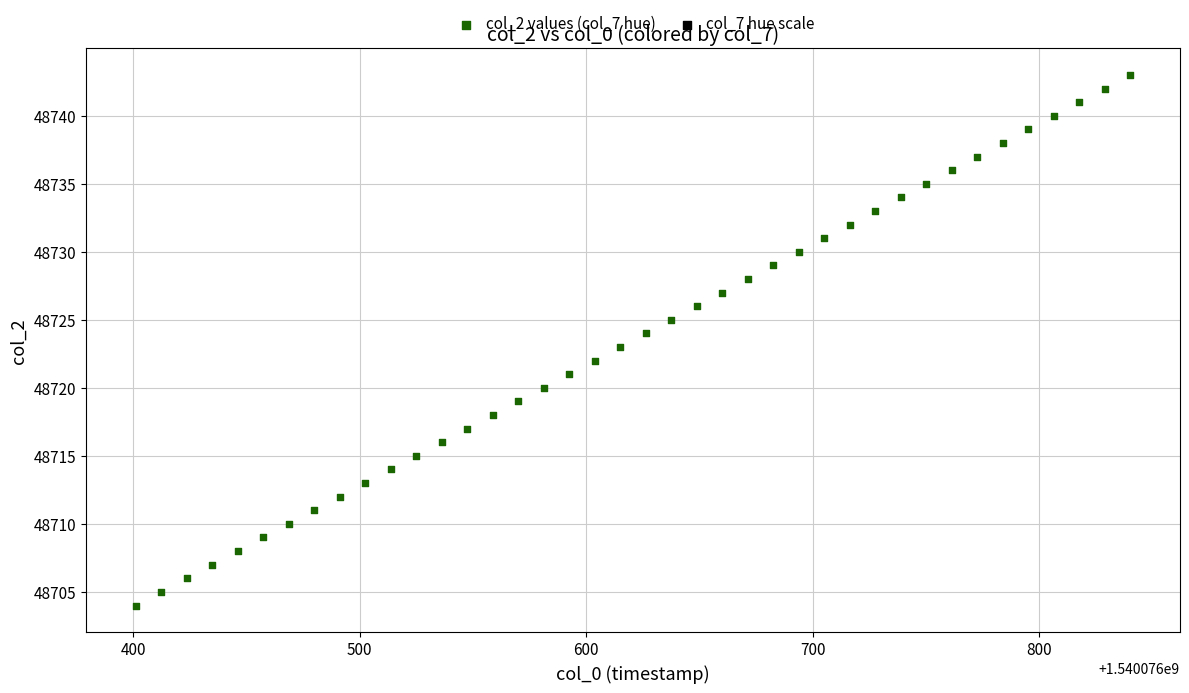

What is the range of Y values (max minus min)?

39